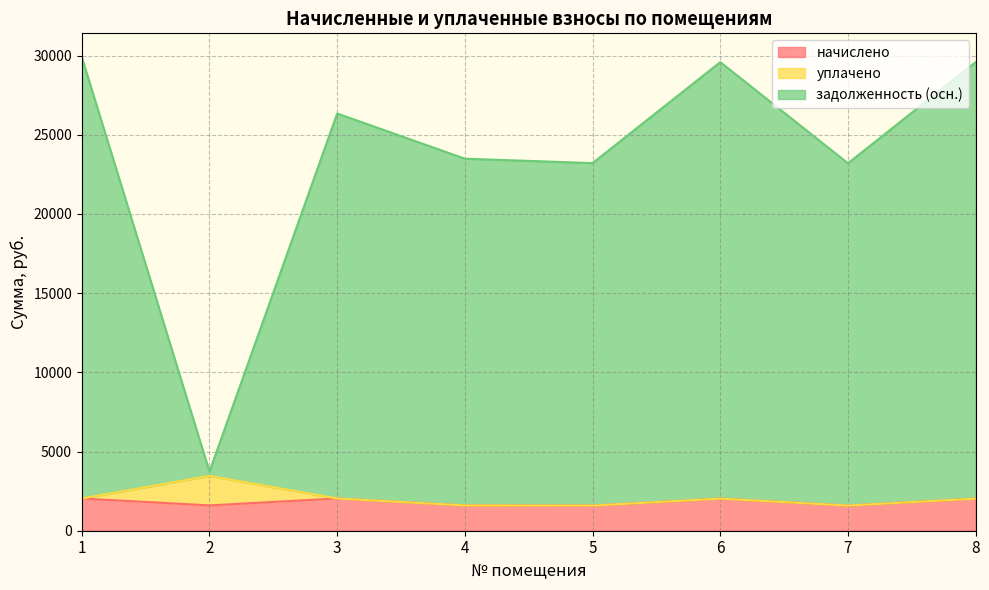

The задолженность (осн.) series shows 29908.8 at 1. True or false?

True